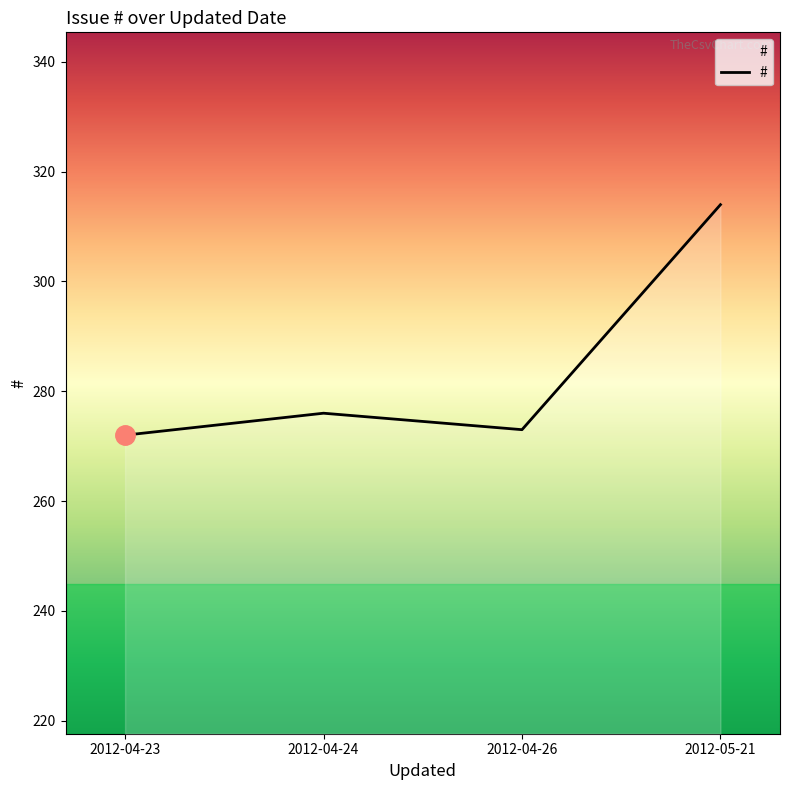

Rank the categories by value from highest to lowest.

2012-05-21, 2012-04-24, 2012-04-26, 2012-04-23